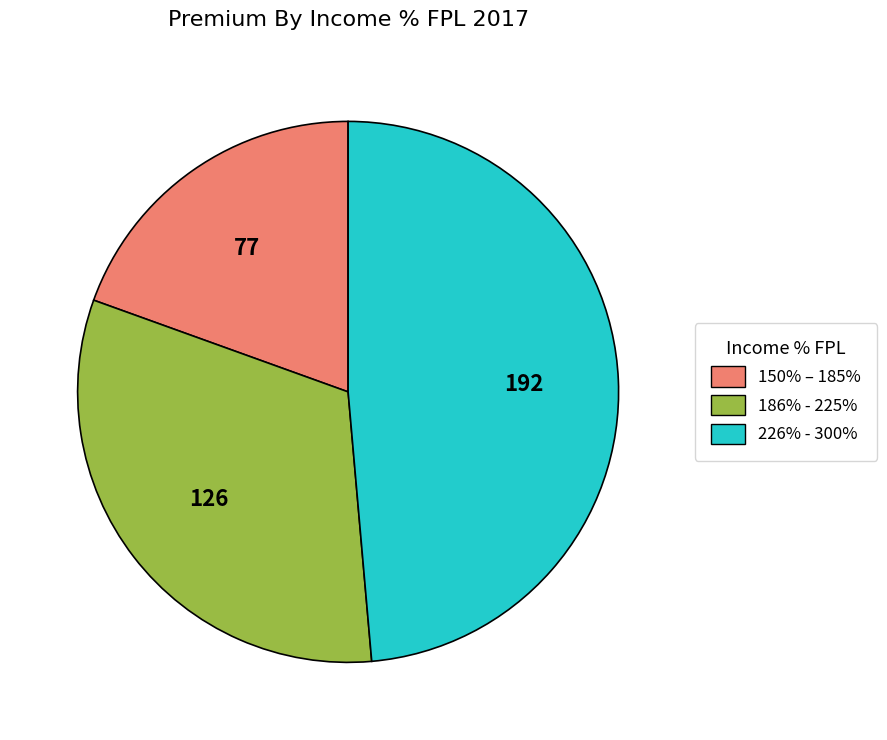

The 226% - 300% slice represents 37% of the pie. True or false?

False